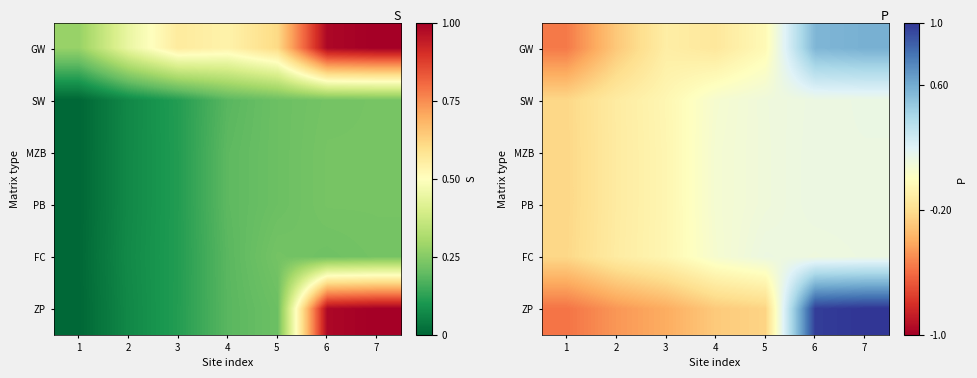

Which category has the lowest value in the GW series?

1